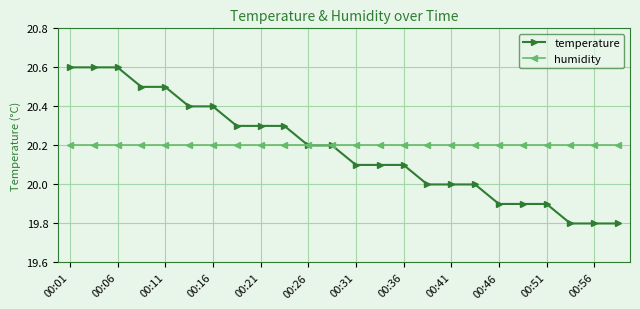

What is the lowest value of the temperature series?

19.8